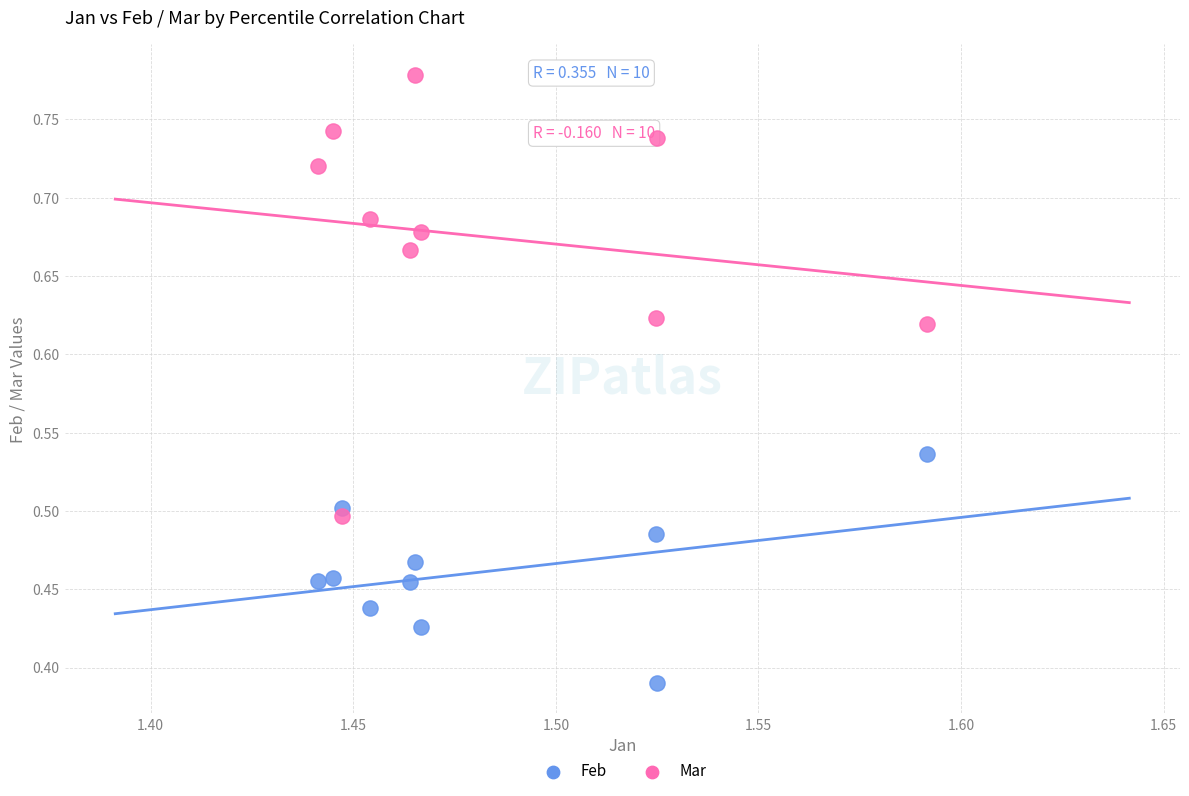

Which series has the largest Y range (max minus min)?

Mar